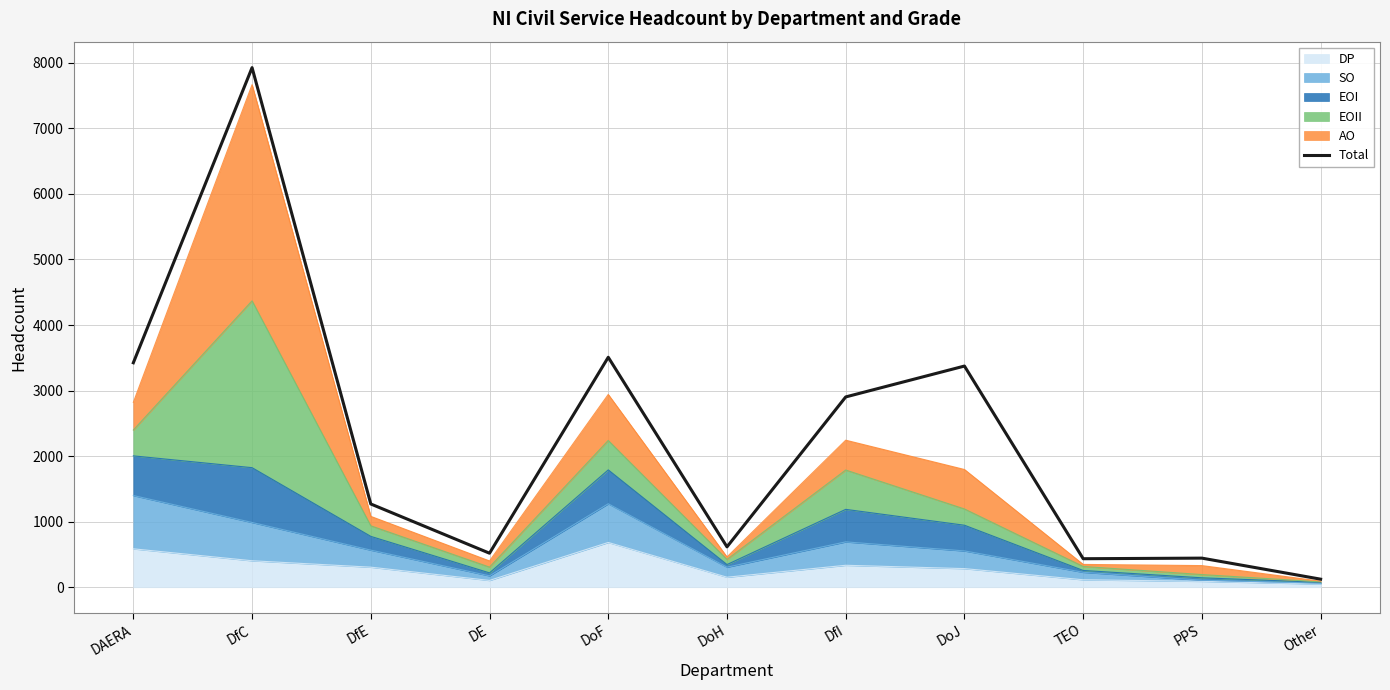

Does the chart have visible grid lines?

Yes